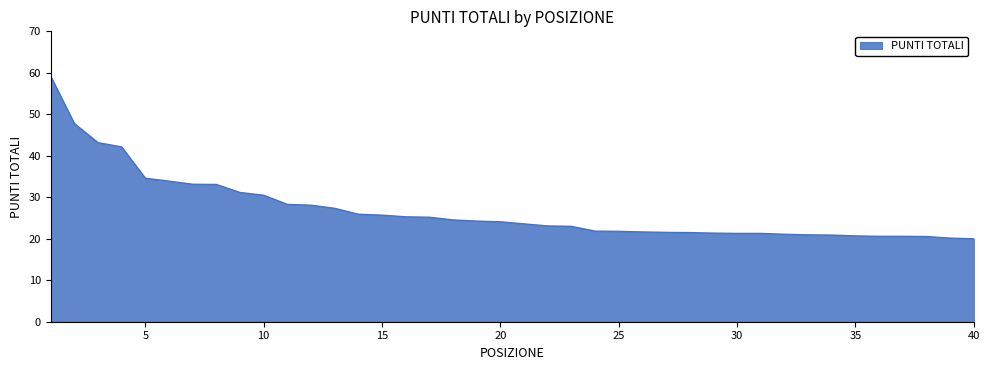

What is the difference between the maximum and minimum values?

39.2